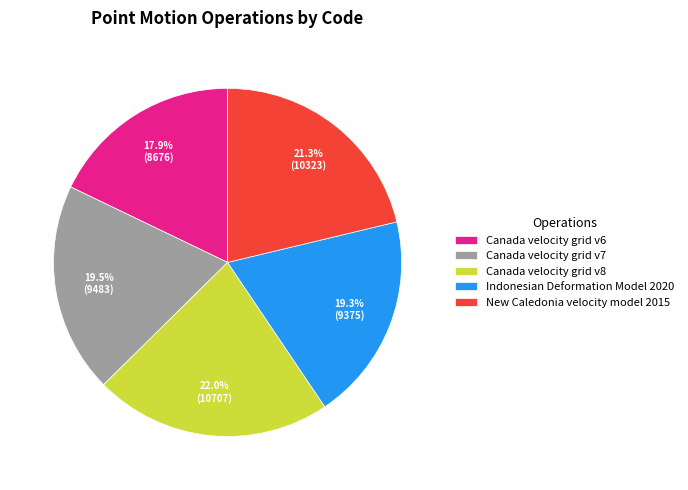

What percentage is NOT represented by Canada velocity grid v7?

80.5%